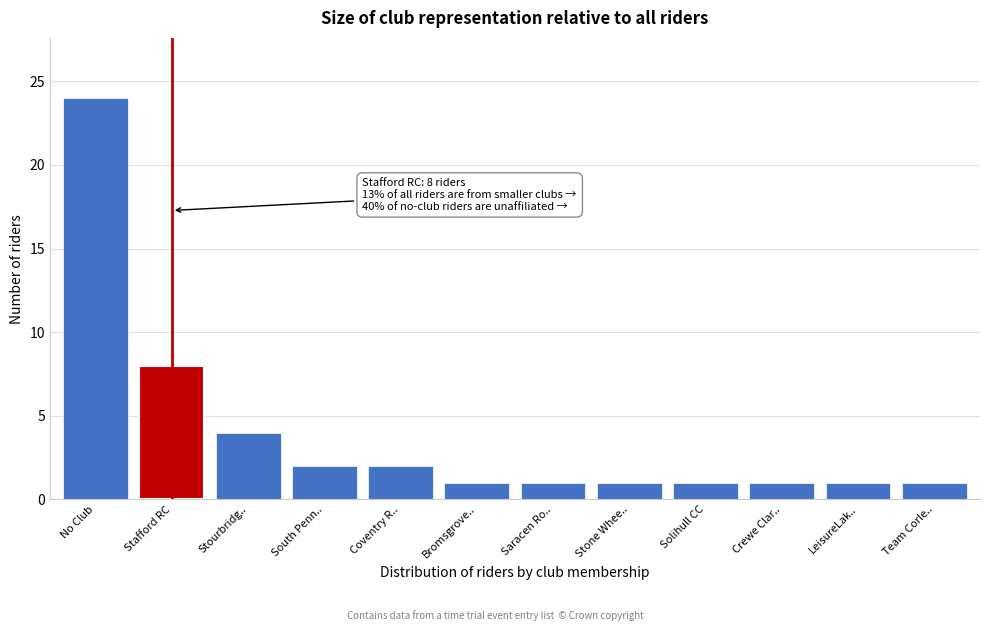

Reading right to left, what are all the values shown in this chart?

Team Corle..=1	LeisureLak..=1	Crewe Clar..=1	Solihull CC=1	Stone Whee..=1	Saracen Ro..=1	Bromsgrove..=1	Coventry R..=2	South Penn..=2	Stourbridg..=4	Stafford RC=8	No Club=24